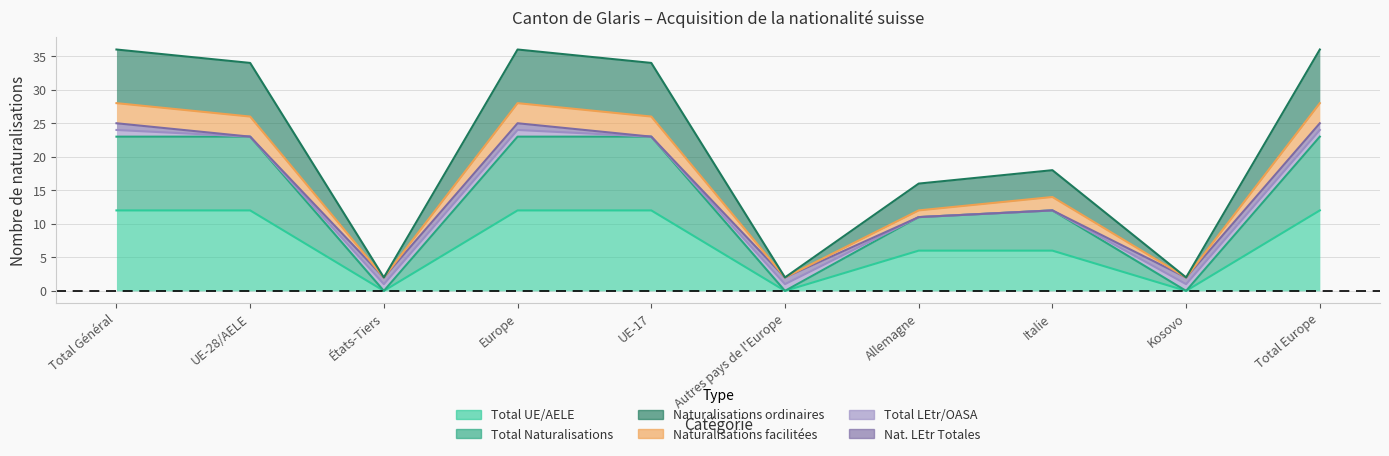

The value of Total UE/AELE (col_2) at États-Tiers is 7. True or false?

False